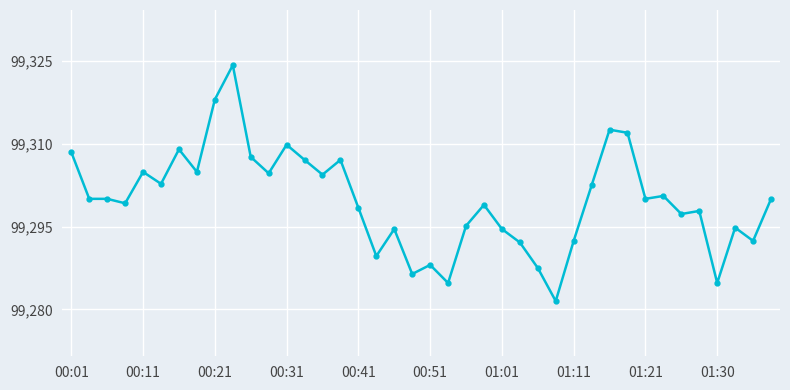

What is the sum of all values?

3971991.1